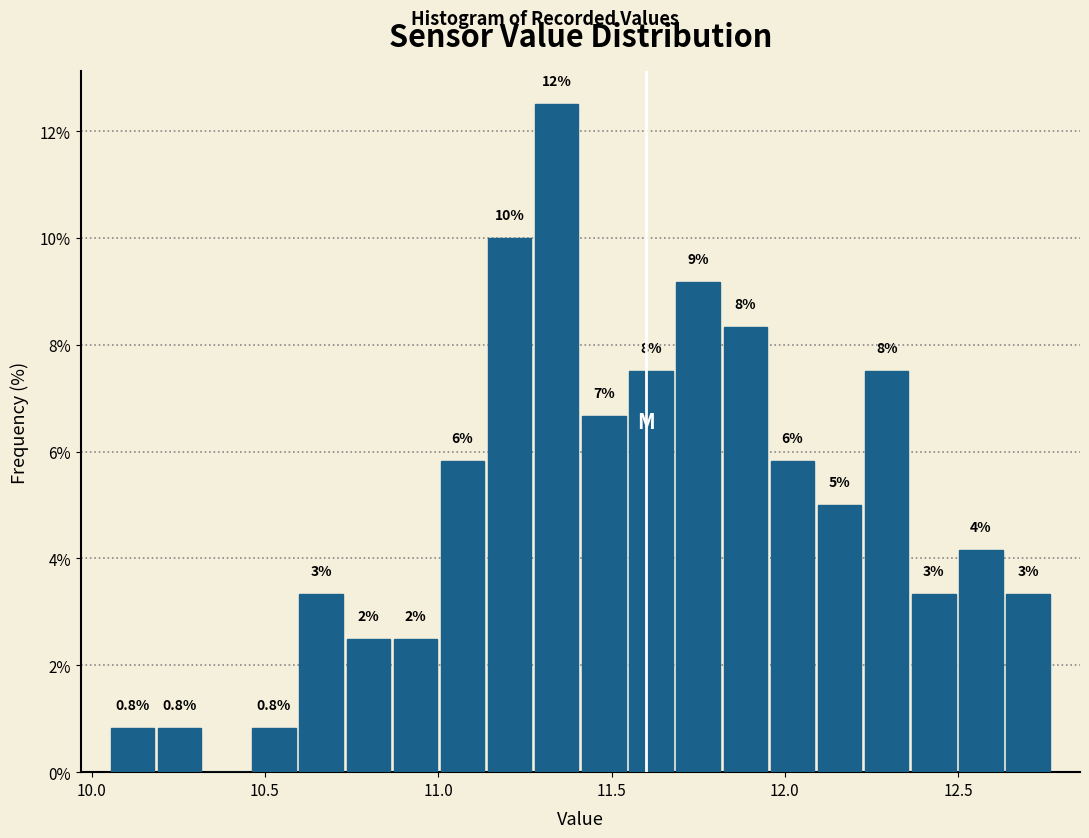

Around what value on the x-axis is the tallest bar? Give the approximate position of its centre, as read against the axis.

11.35